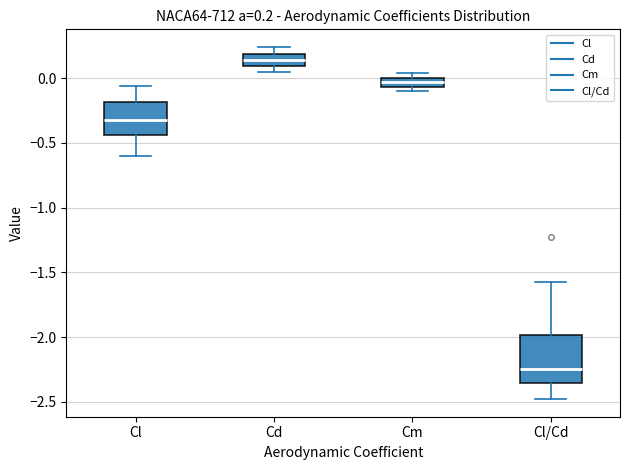

Which box is the tallest, from its lower edge to its upper edge?

Cl/Cd